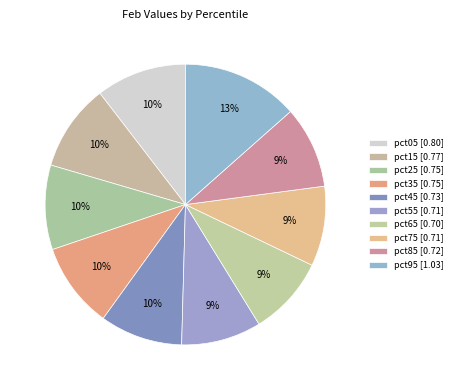

Is there a majority slice in this chart?

No